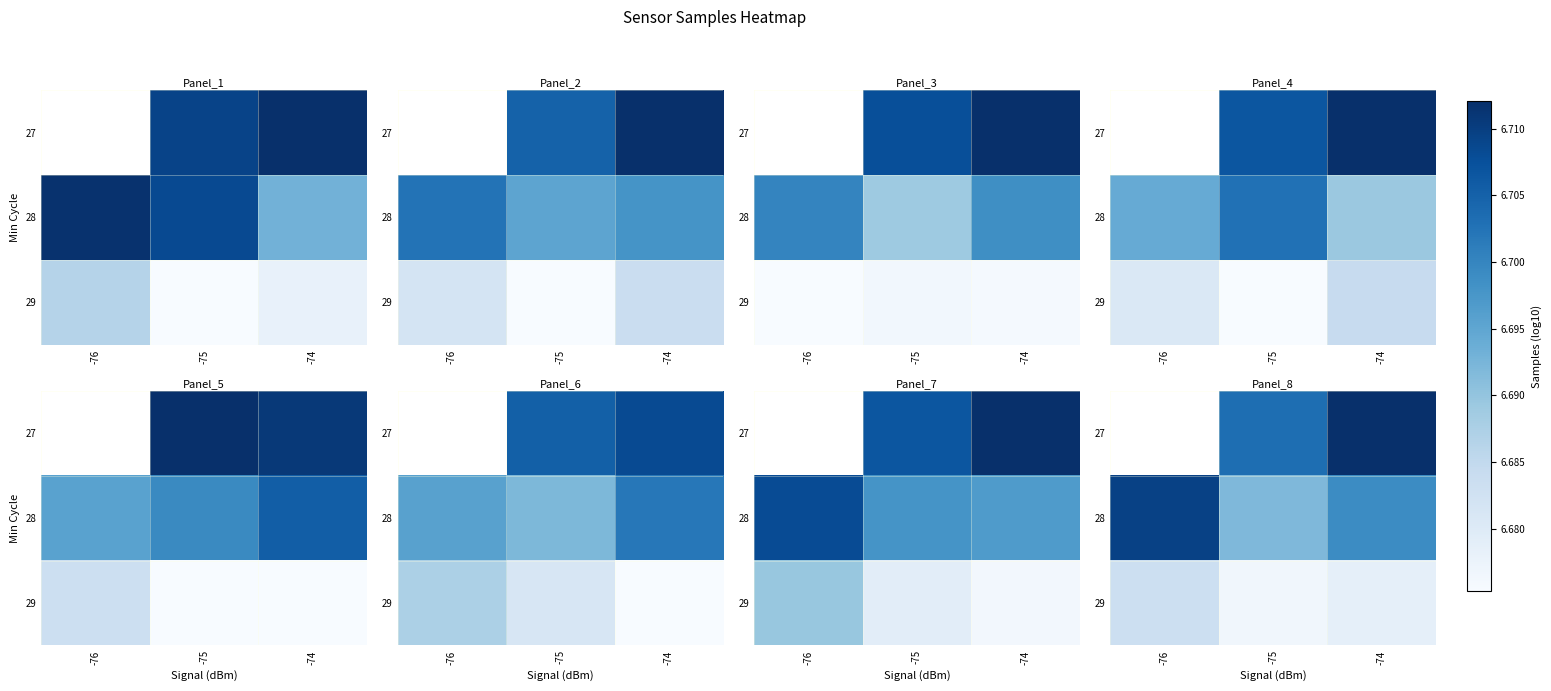

Count the number of categories in the chart.

3